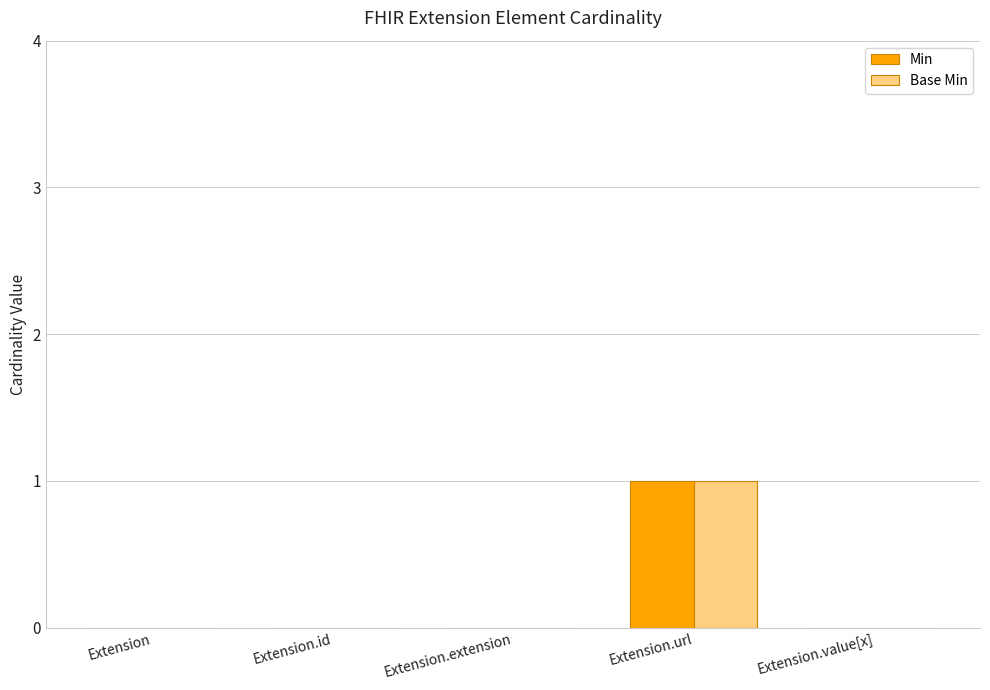

At which category is the sum across all series the highest?

Extension.url